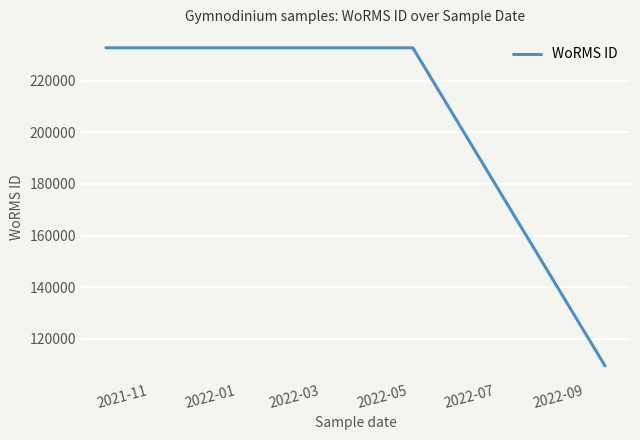

Reading right to left, transcribe all the data shown in this chart.

109475	232785	232785